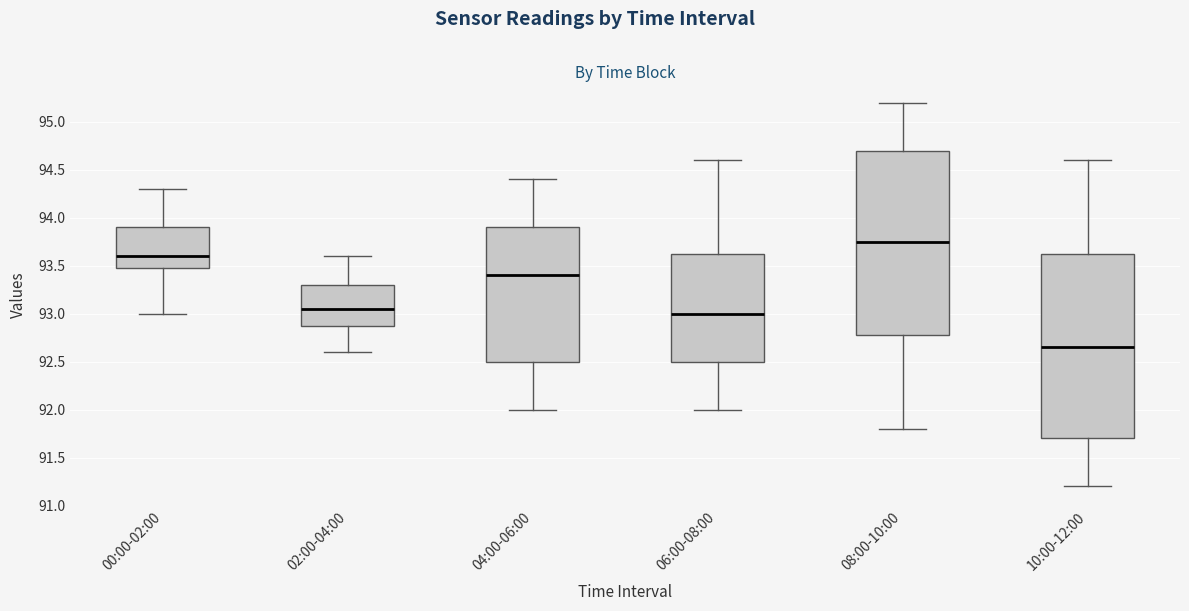

Reading left to right, transcribe this box plot: for each box, give where its median line is, the range the box spans, and where its two whiskers end, as read against the y-axis. The values are not printed on the chart, so give them approximately, as read against the axis.

00:00-02:00: median 93.60, box 93.50 to 93.90, whiskers 93.00 to 94.30
02:00-04:00: median 93.05, box 92.90 to 93.30, whiskers 92.60 to 93.60
04:00-06:00: median 93.40, box 92.50 to 93.90, whiskers 92.00 to 94.40
06:00-08:00: median 93.00, box 92.50 to 93.65, whiskers 92.00 to 94.60
08:00-10:00: median 93.75, box 92.80 to 94.70, whiskers 91.80 to 95.20
10:00-12:00: median 92.65, box 91.70 to 93.65, whiskers 91.20 to 94.60